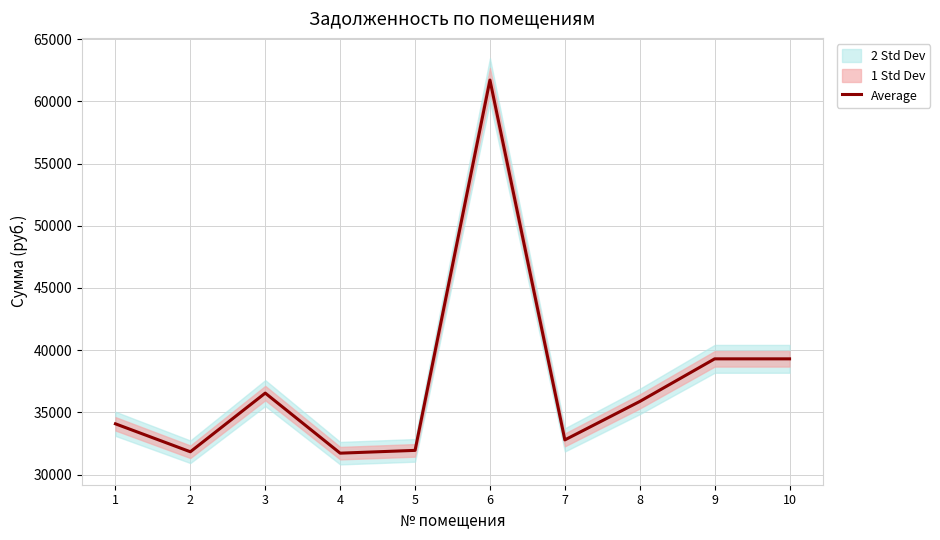

How many points are higher than both their immediate neighbors (excluding endpoints)?

2